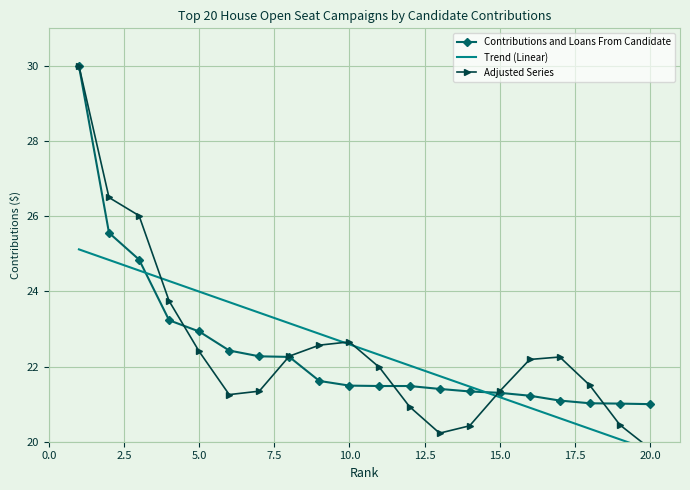

What is the smallest value displayed?

19.8